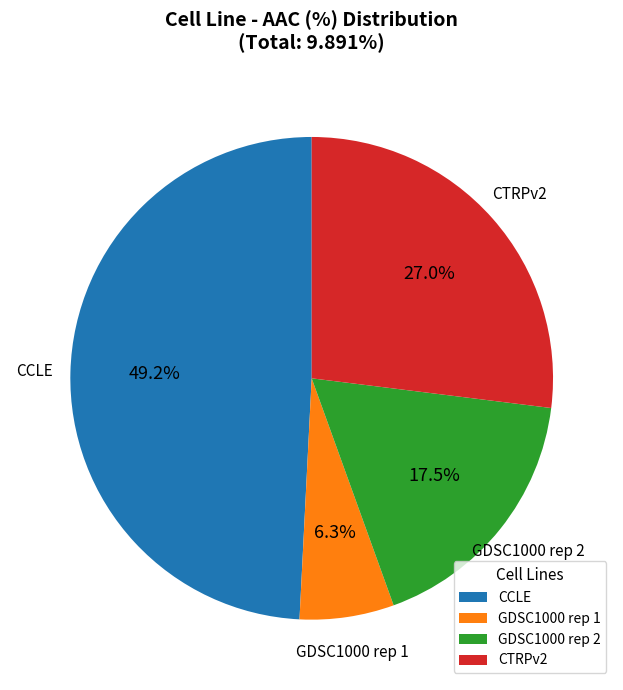

Is the sum of GDSC1000 rep 2 and CTRPv2 greater than half?

No